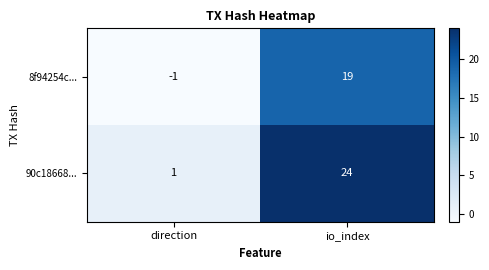

Reading right to left, transcribe all the data shown in this chart.

8f94254c...: 19	-1
90c18668...: 24	1